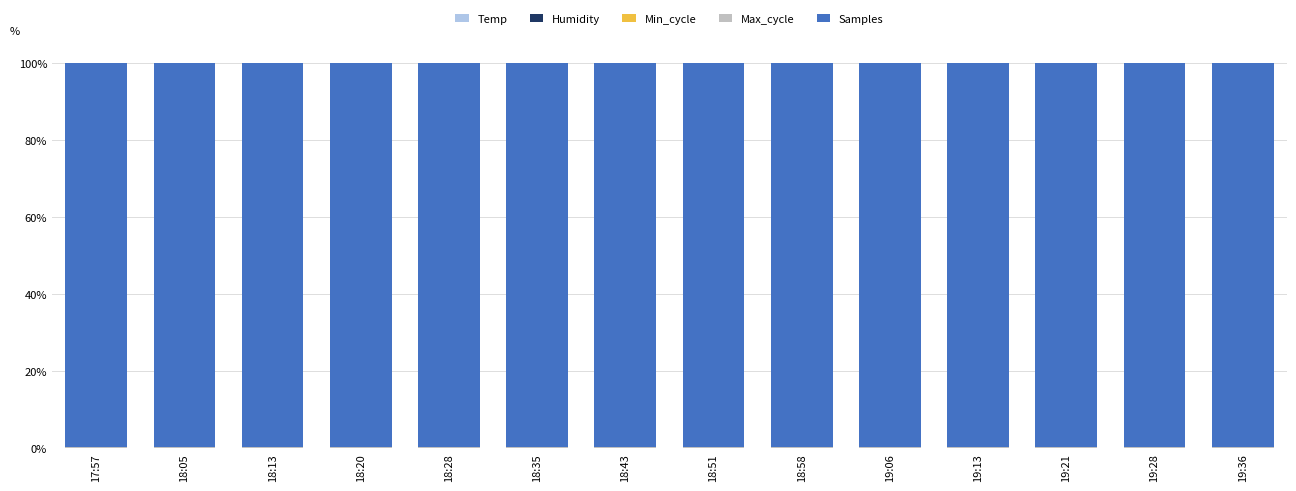

At 18:35, list the series in order from smallest to largest.

Temp, Min_cycle, Humidity, Max_cycle, Samples